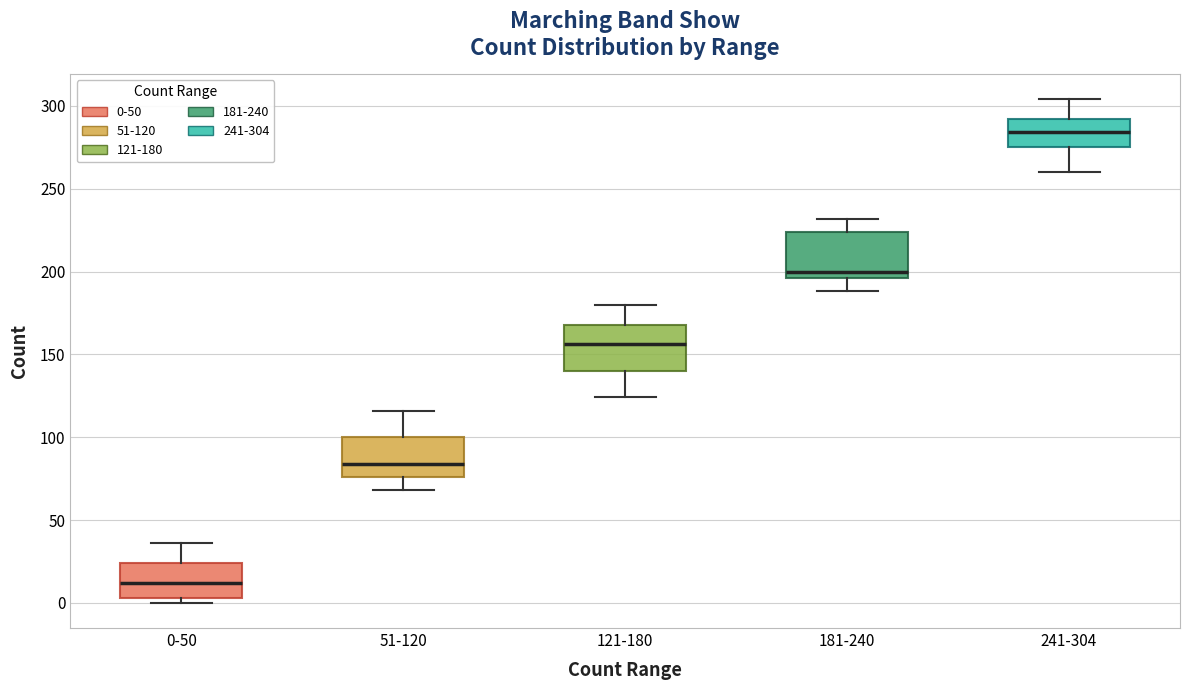

Which box's median line is the lowest?

0-50